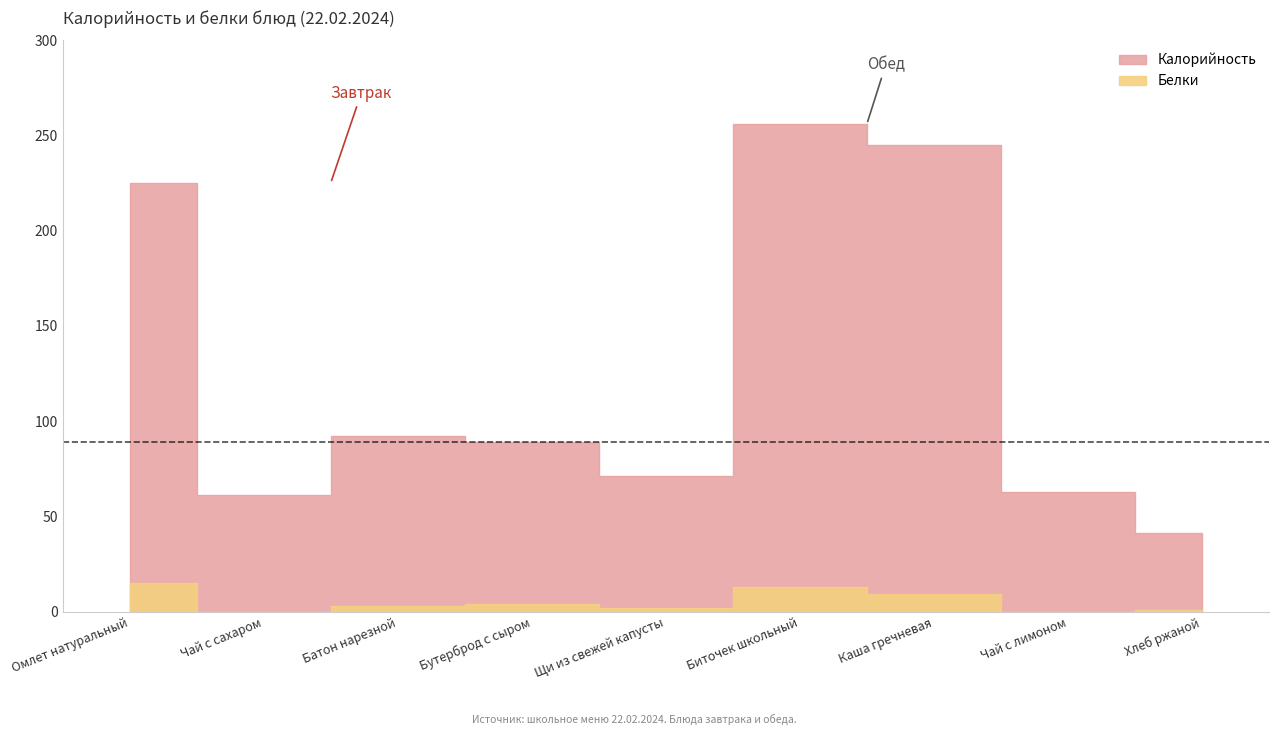

How many distinct data groups are displayed?

2